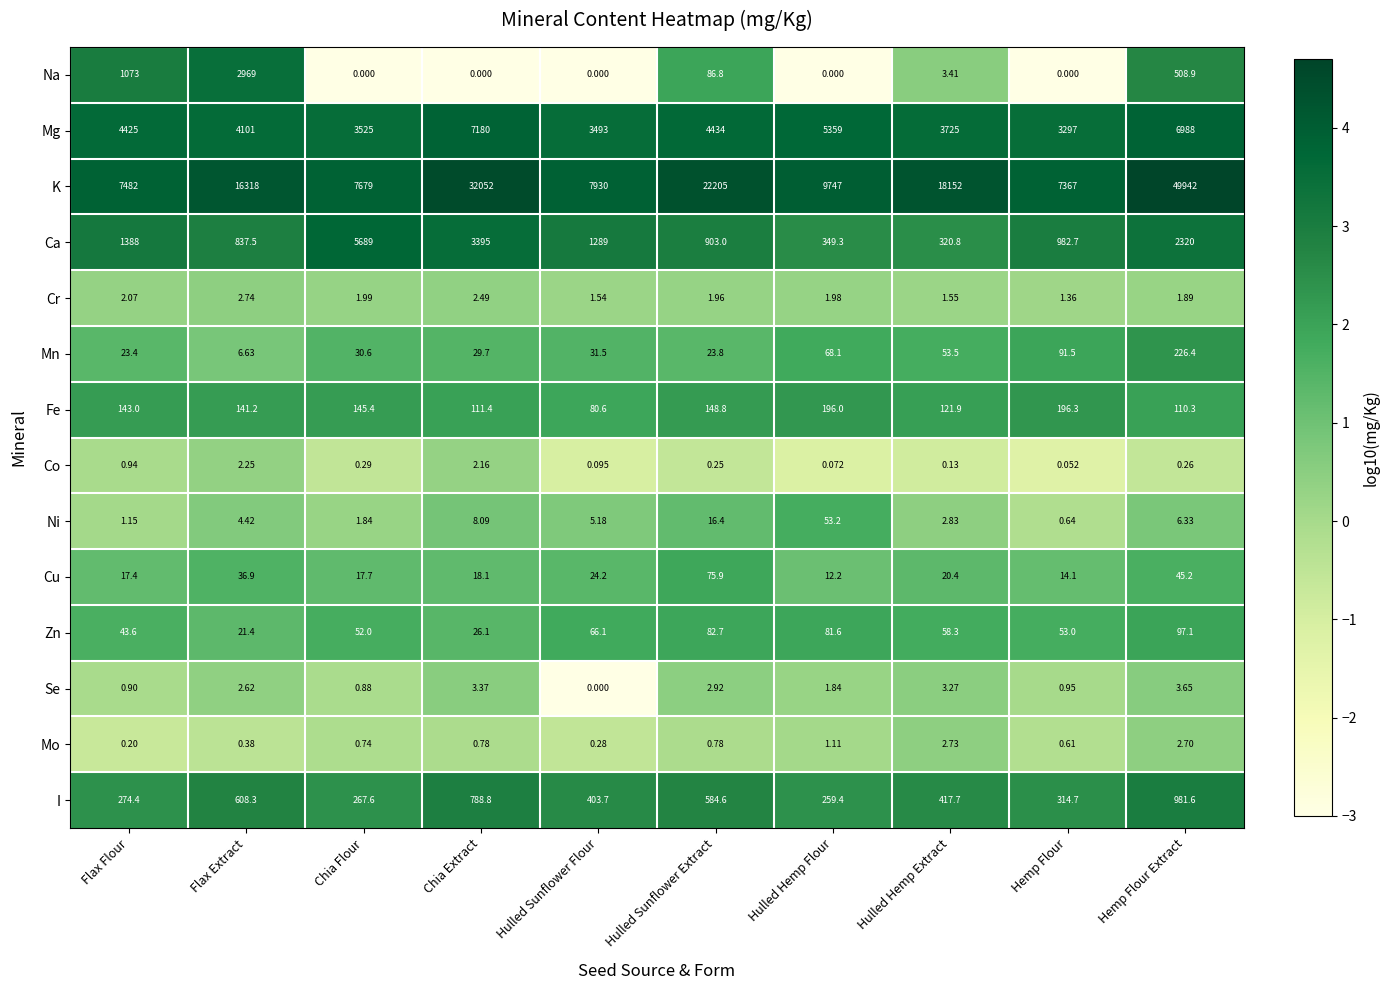

Between Chia Flour and Hulled Sunflower Extract, which series saw the biggest shift?

K